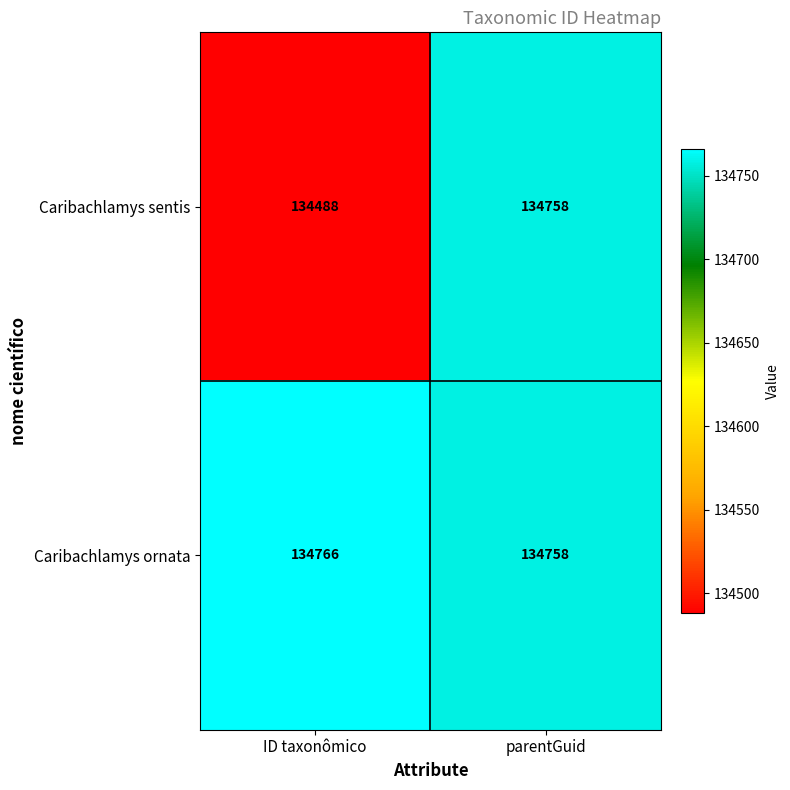

Rank the series by their average value, from lowest to highest.

Caribachlamys sentis, Caribachlamys ornata